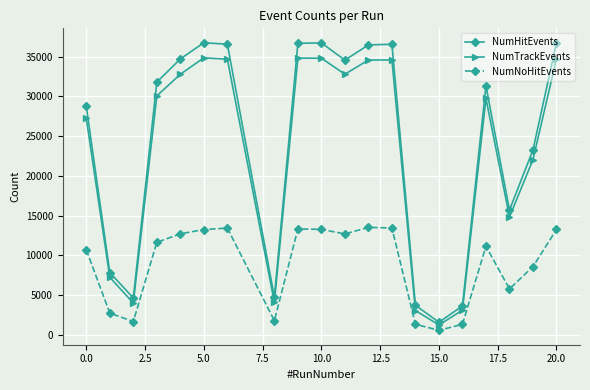

List the series in order of their peak value, lowest first.

NumNoHitEvents, NumTrackEvents, NumHitEvents